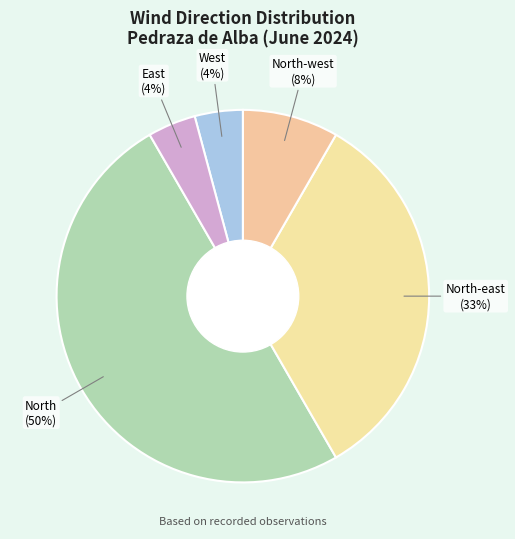

Does any single category account for the majority?

No